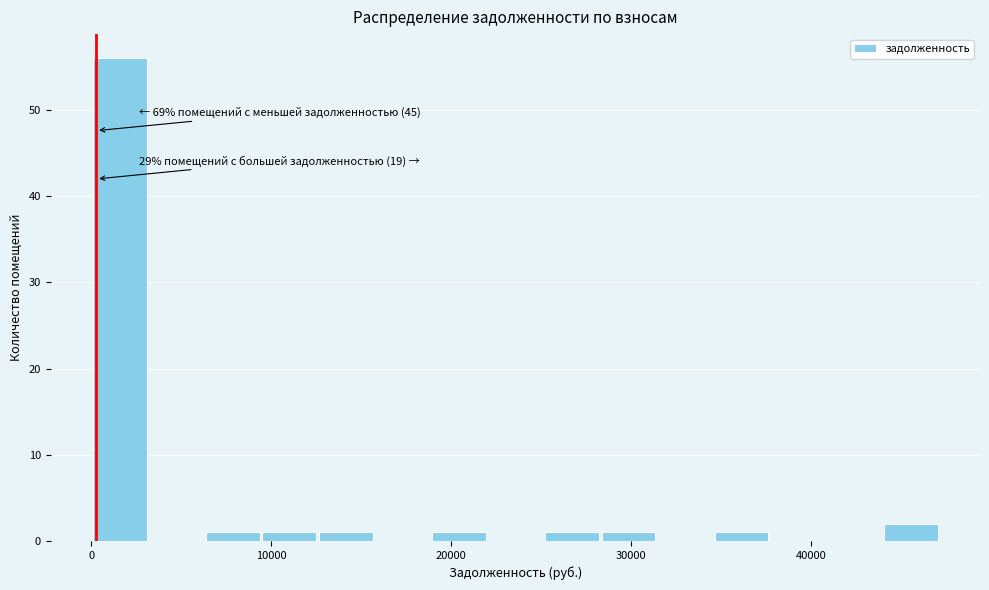

Around what value on the x-axis is the tallest bar? Give the approximate position of its centre, as read against the axis.

2000